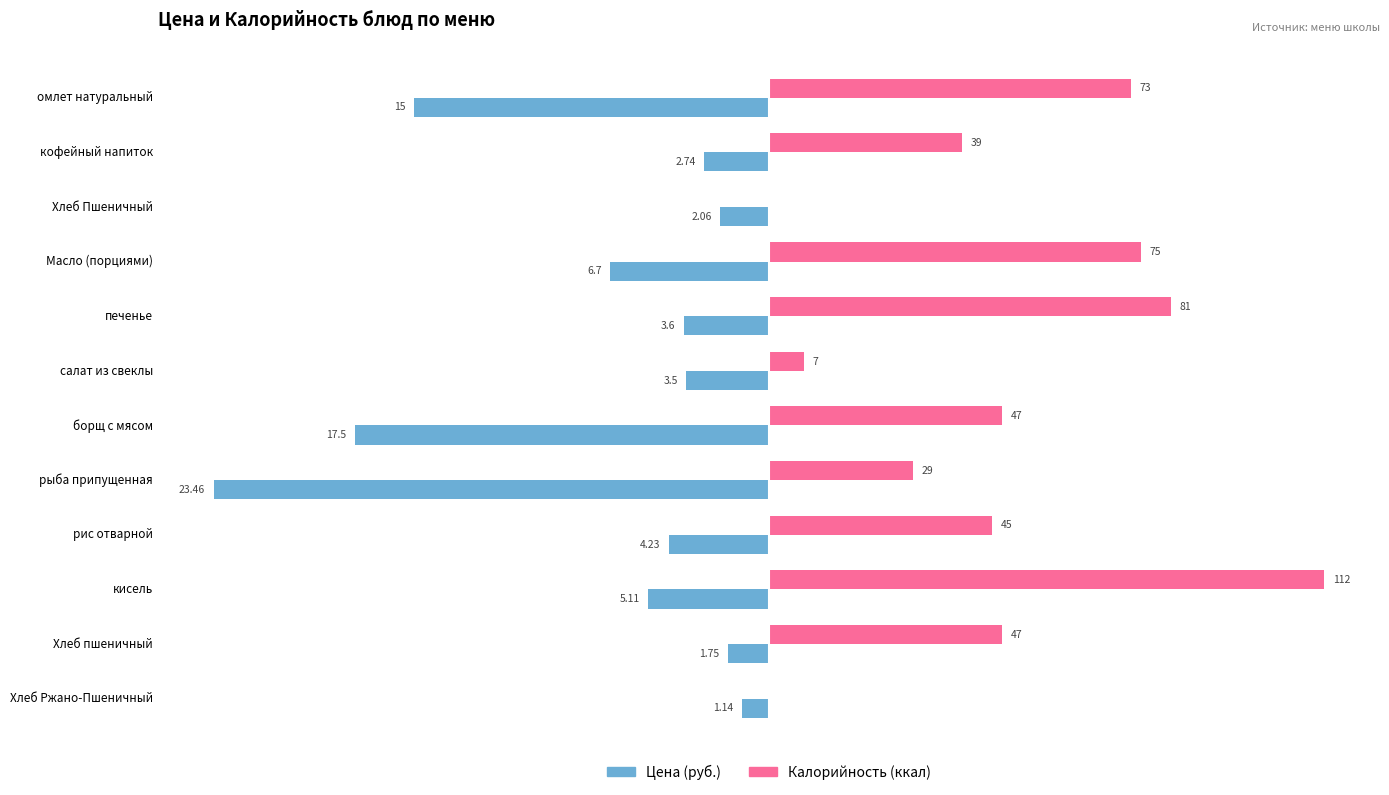

The Калорийность series shows 100.9 at омлет натуральный. True or false?

False